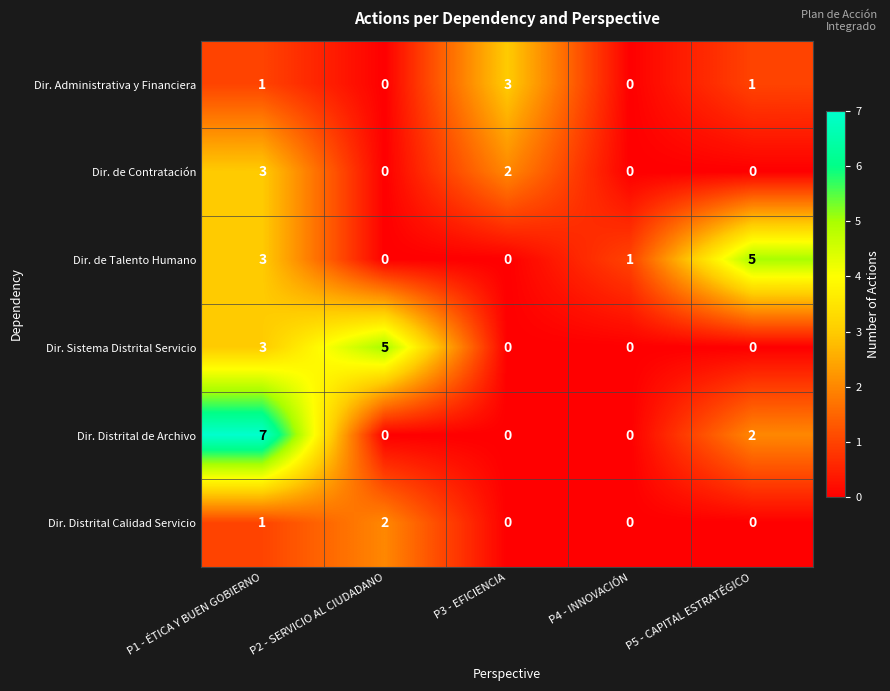

At which category is the sum across all series the highest?

P1 - ÉTICA Y BUEN GOBIERNO